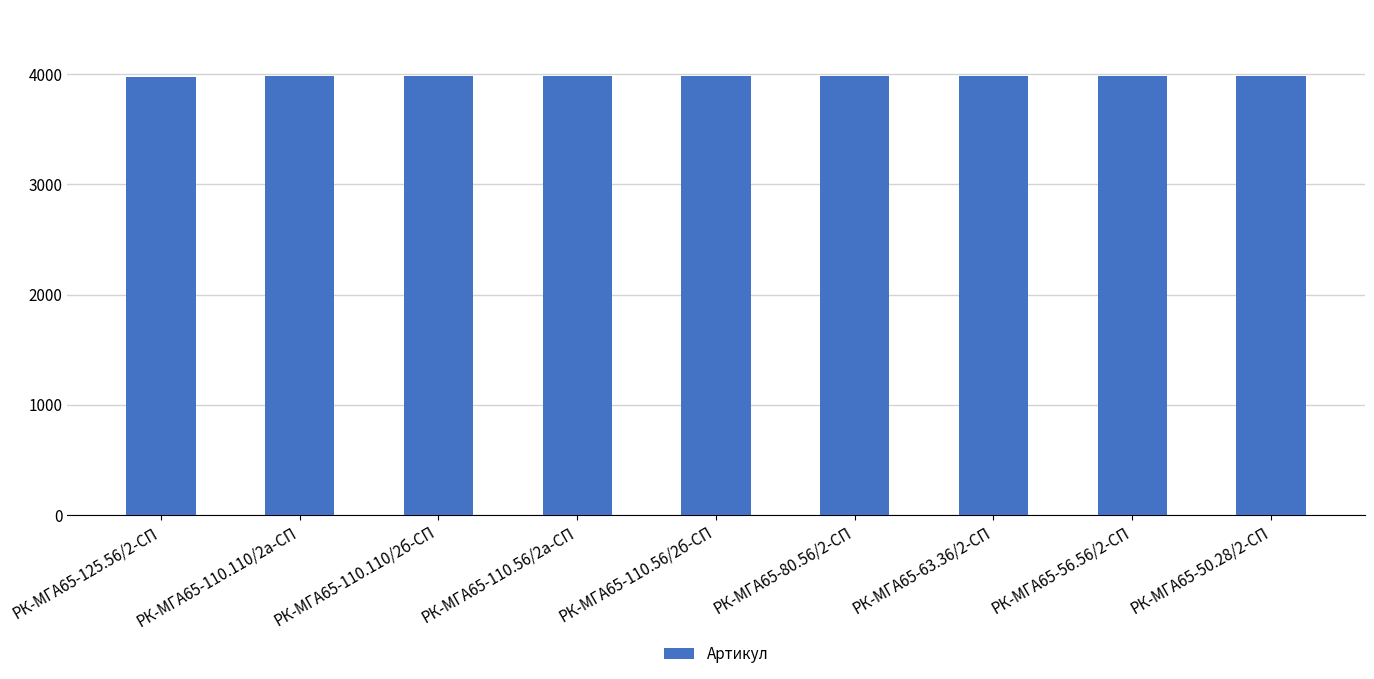

What is the ratio of the value at РК-МГА65-50.28/2-СП to the value at РК-МГА65-110.56/2а-СП?

1.0